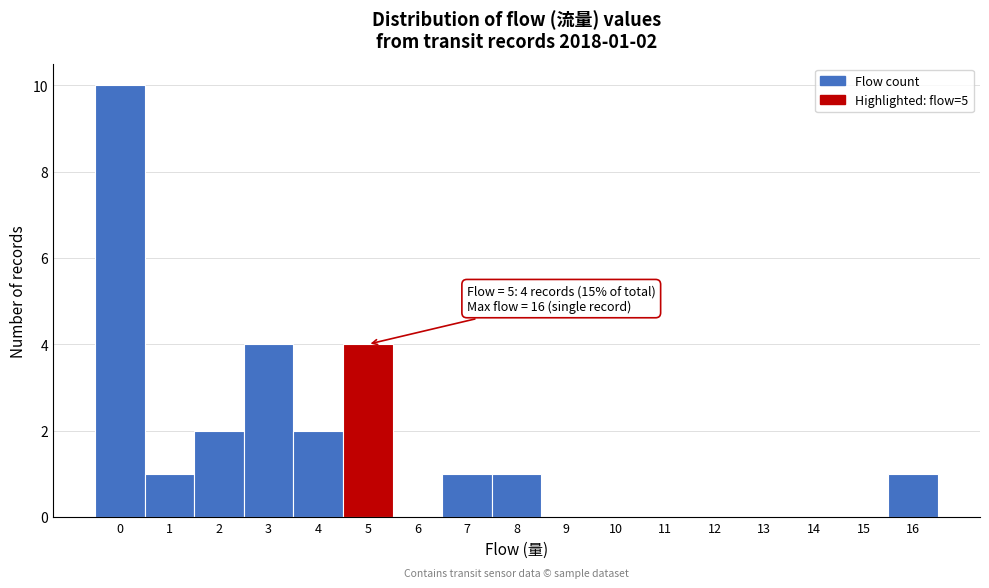

Which range on the x-axis has the tallest bar?

-0.5 to 0.5